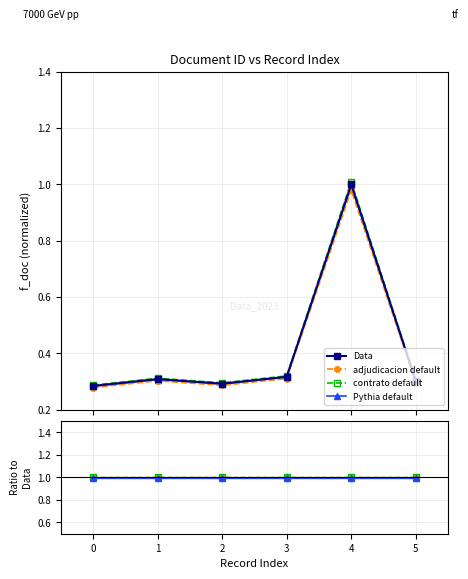

Reading left to right, what are all the values shown in this chart?

0.3	0.3	0.3	0.3	1.0	0.3